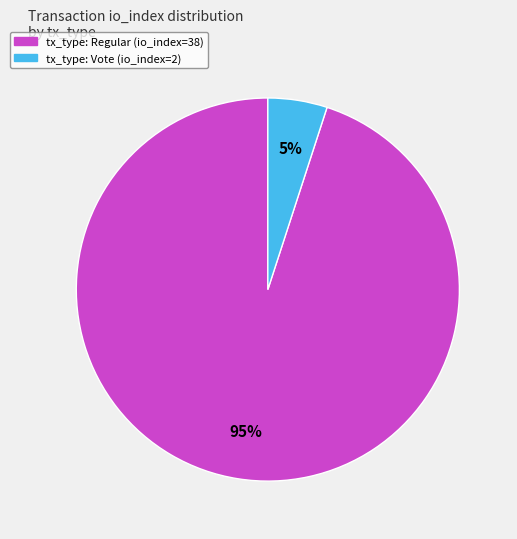

Between tx_type: Regular (io_index=38) and tx_type: Vote (io_index=2), which is larger?

tx_type: Regular (io_index=38)